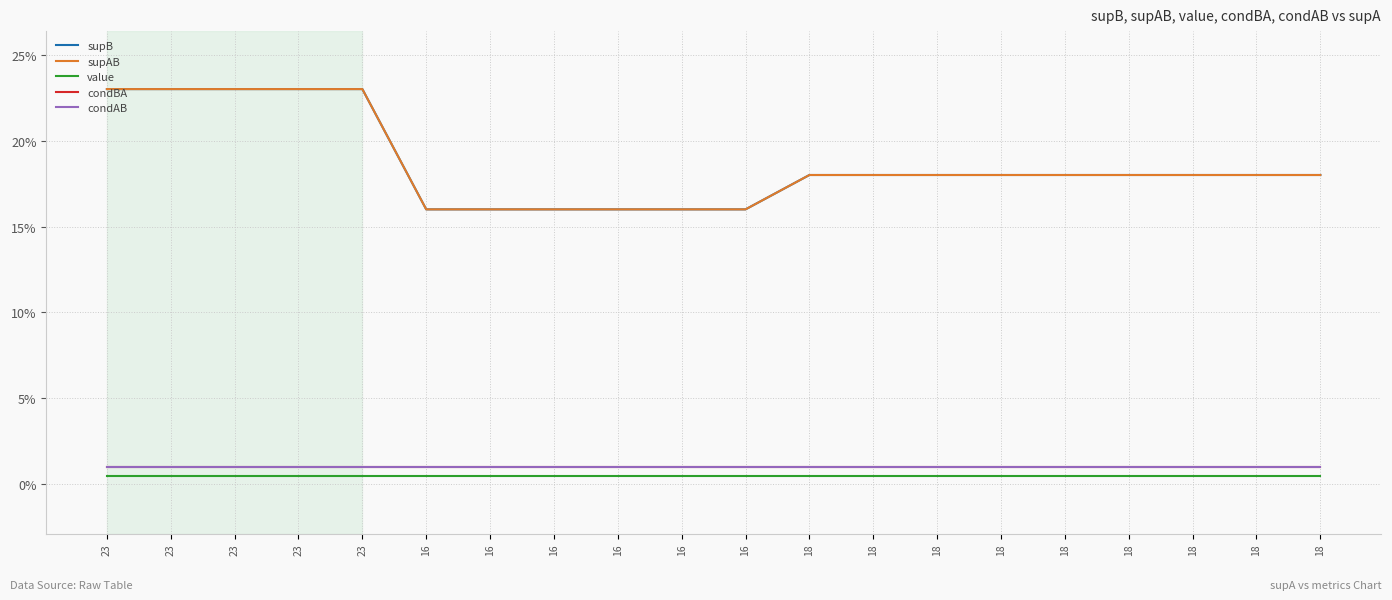

List the labels in order of condAB value, largest first.

23, 23, 23, 23, 23, 16, 16, 16, 16, 16, 16, 18, 18, 18, 18, 18, 18, 18, 18, 18